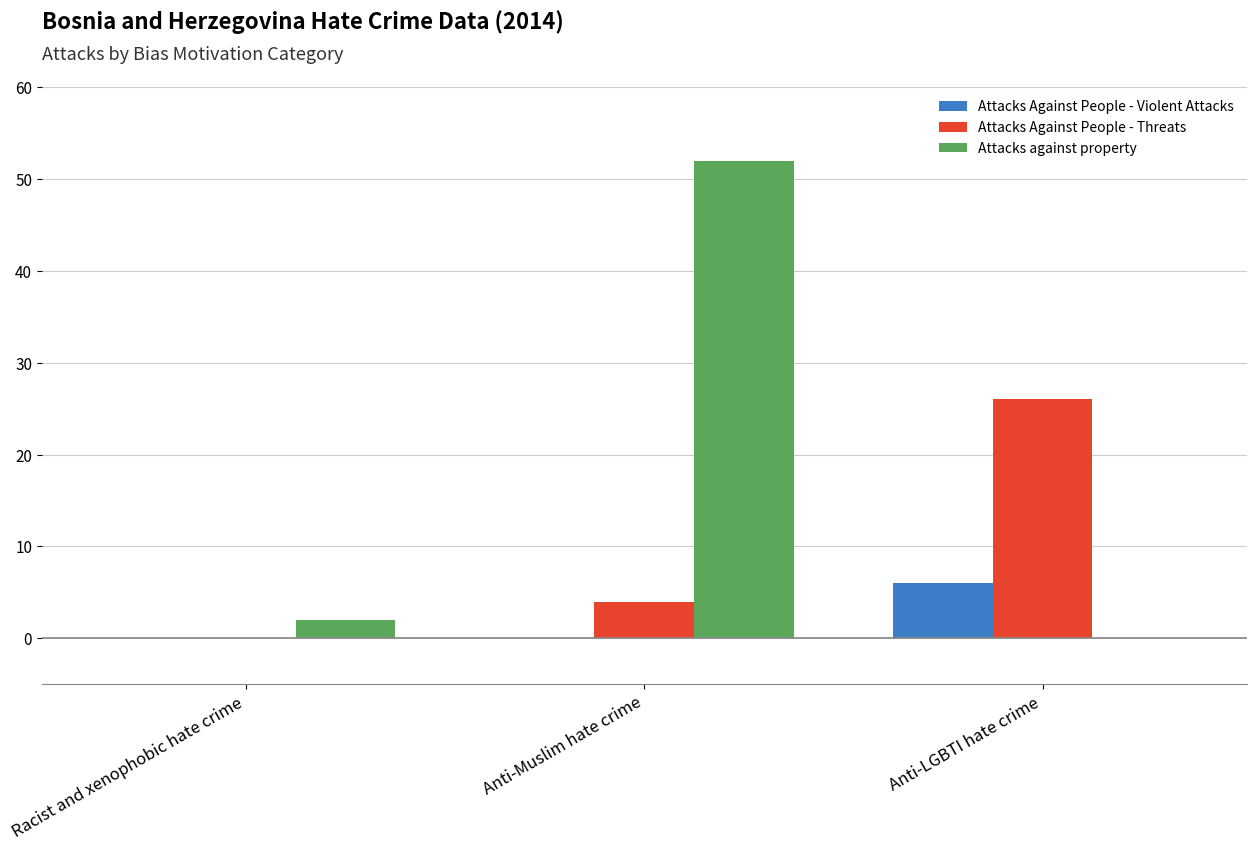

Which series has the largest total across all categories?

Attacks against property